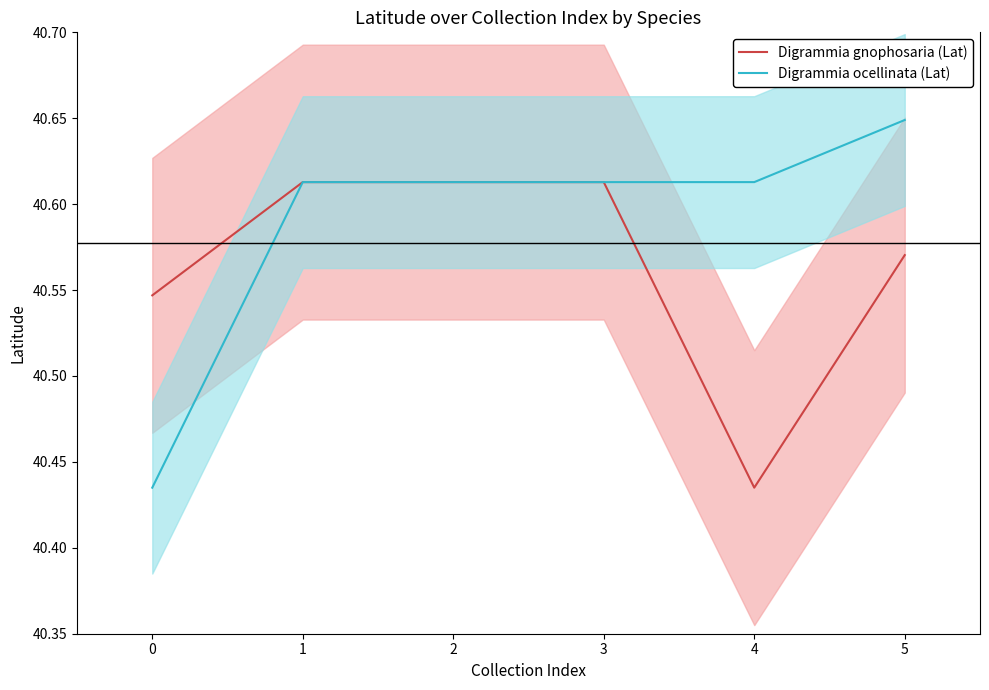

How many lines are shown in the chart?

2